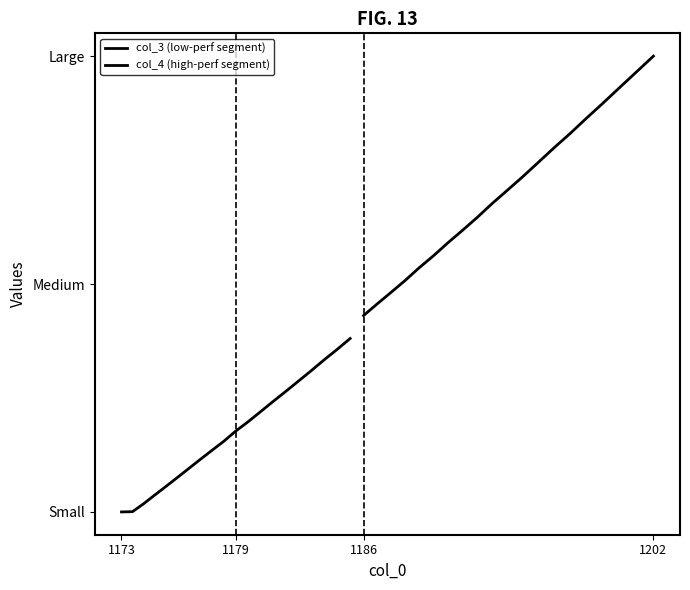

Count the number of categories in the chart.

20